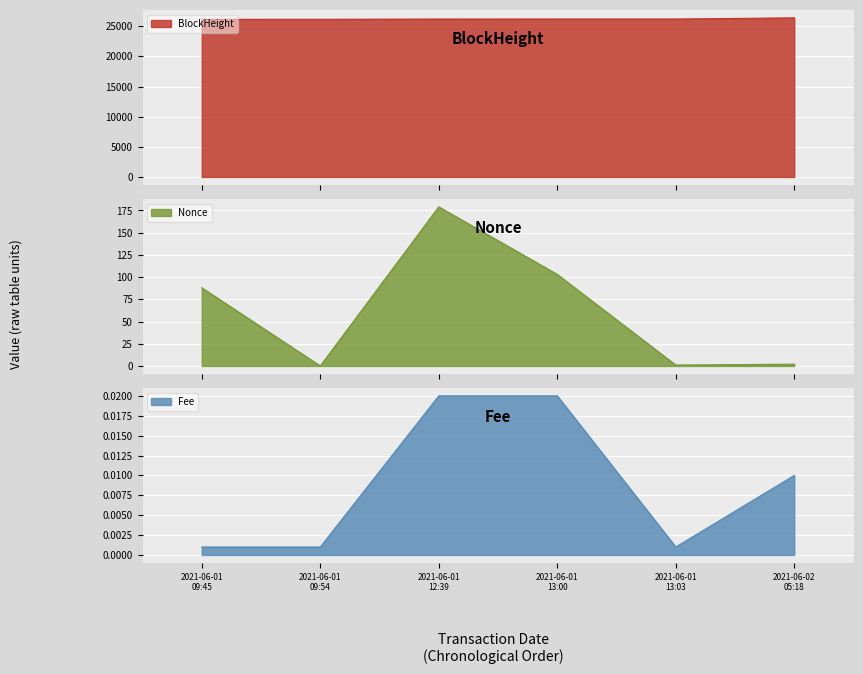

Reading left to right, what are all the values shown in this chart?

BlockHeight: 26148.0	26150.0	26189.0	26193.0	26194.0	26389.0
Nonce: 88.0	0.0	179.0	103.0	1.0	2.0
Fee: 0.0	0.0	0.0	0.0	0.0	0.0